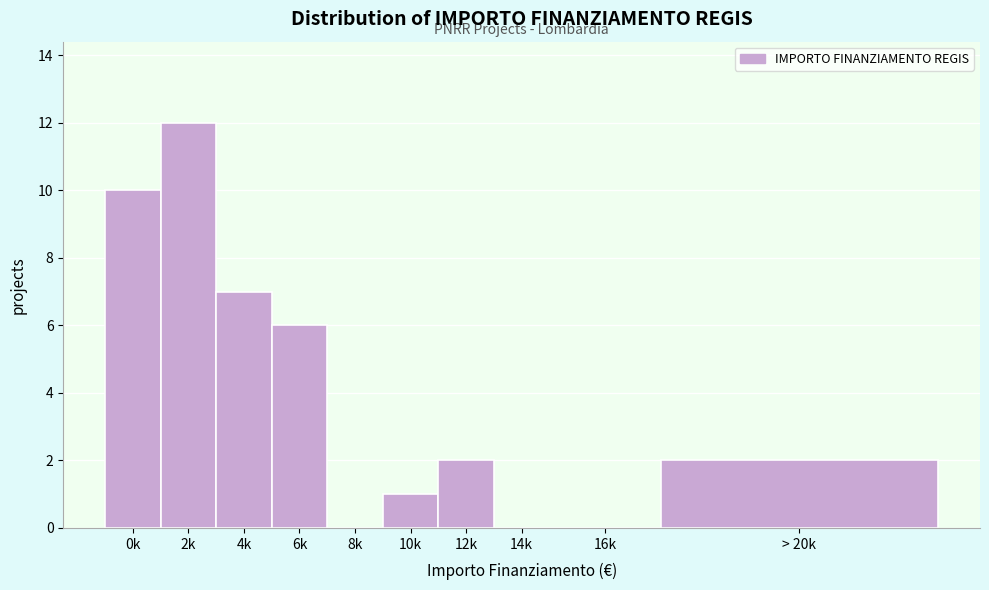

Reading left to right, transcribe all the data shown in this chart.

0k=10	2k=12	4k=7	6k=6	8k=0	10k=1	12k=2	14k=0	16k=0	> 20k=2